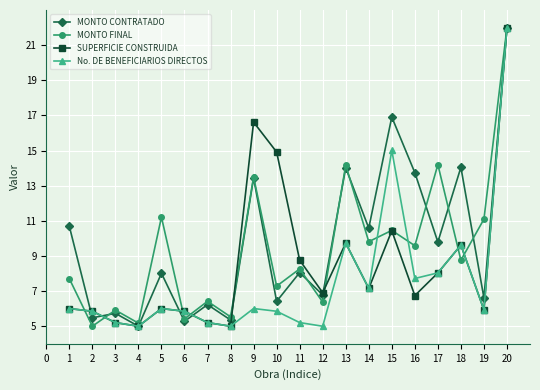

The SUPERFICIE CONSTRUIDA series shows 8.3 at 7. True or false?

False